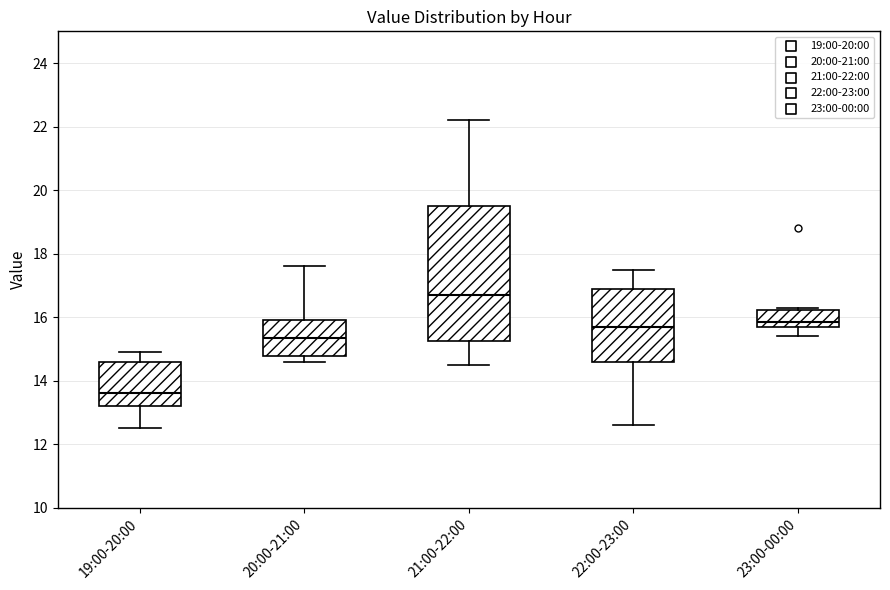

Which box's median line is the highest?

21:00-22:00